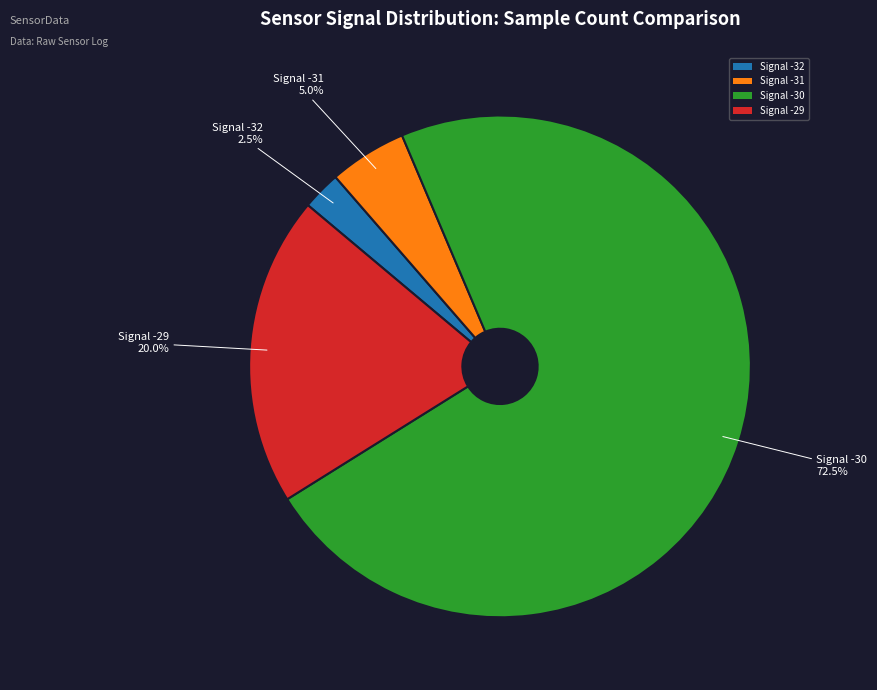

Do Signal -31 and Signal -32 together represent more than half of the pie?

No